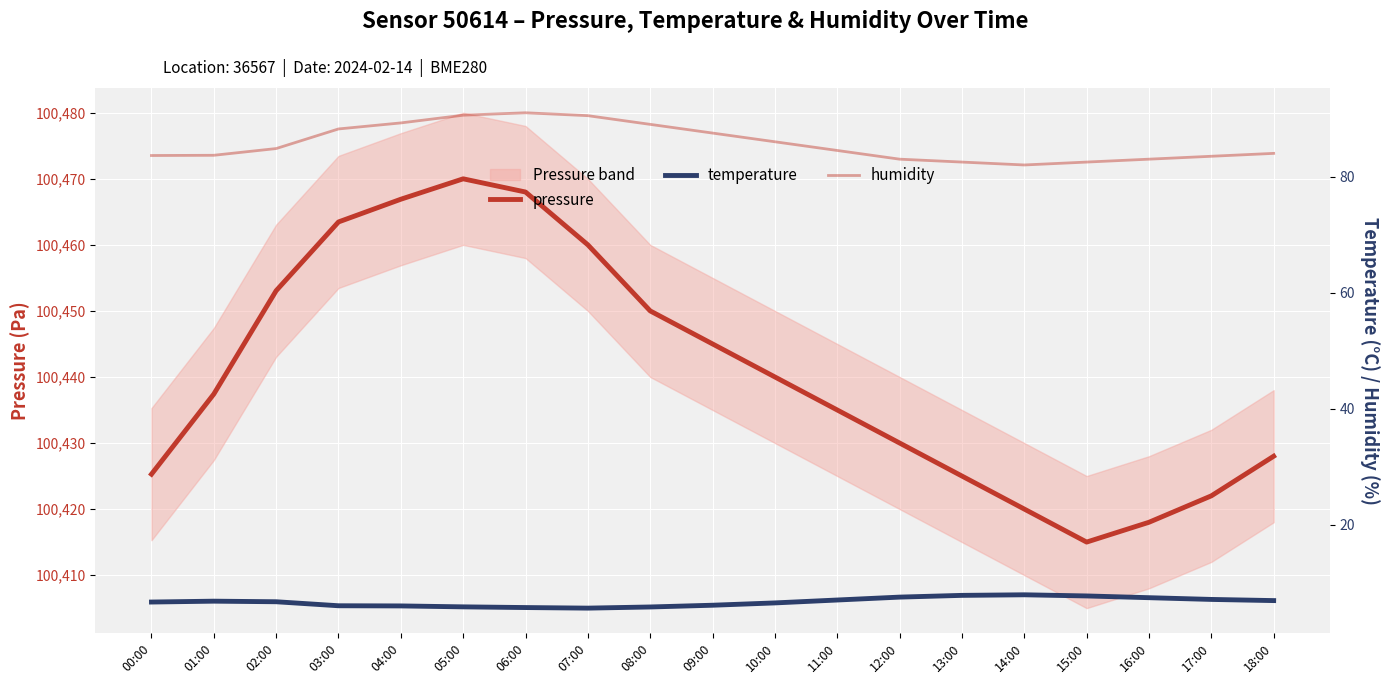

Reading right to left, extract all data points from this chart.

pressure: 100428.0	100422.0	100418.0	100415.0	100420.0	100425.0	100430.0	100435.0	100440.0	100445.0	100450.0	100460.0	100468.0	100470.0	100466.9	100463.5	100453.1	100437.4	100425.3
temperature: 6.9	7.1	7.4	7.7	7.9	7.8	7.5	7.0	6.5	6.1	5.8	5.6	5.7	5.8	6.0	6.0	6.7	6.8	6.7
humidity: 84.0	83.5	83.0	82.5	82.0	82.5	83.0	84.5	86.0	87.5	89.0	90.5	91.0	90.6	89.2	88.2	84.8	83.7	83.6